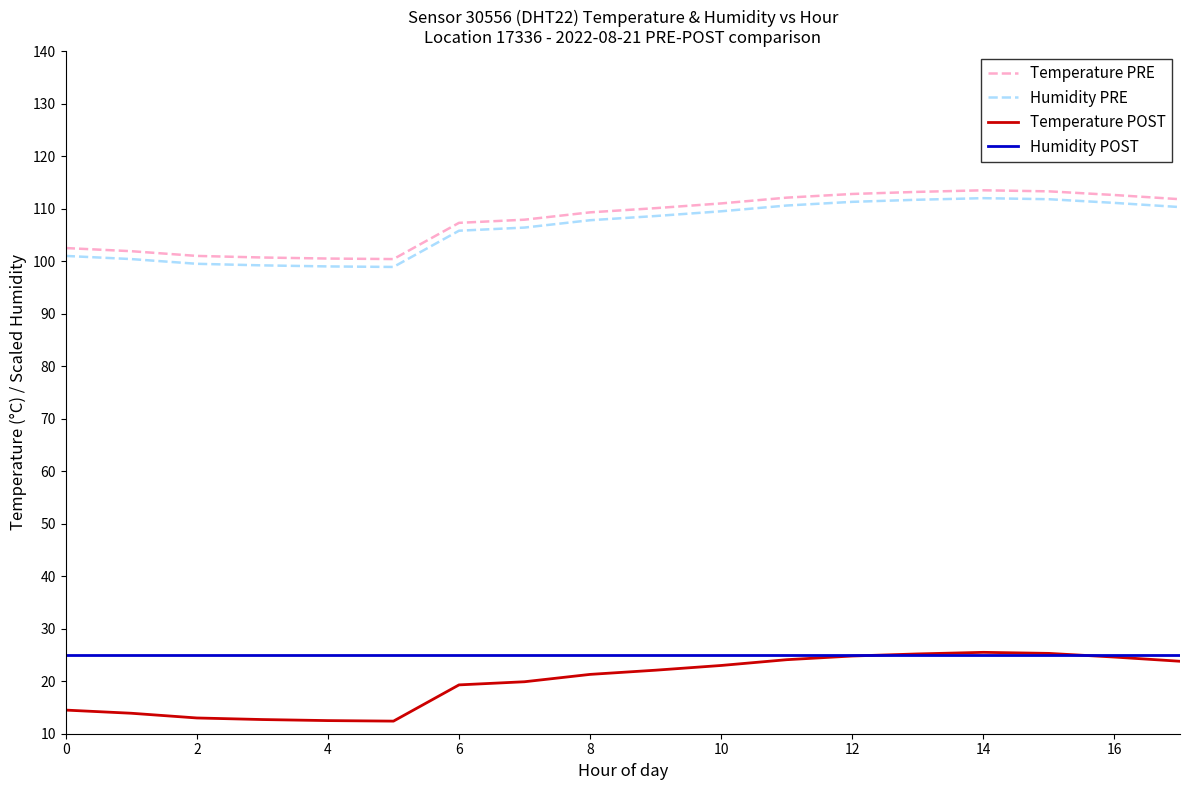

What is the minimum value for Temperature PRE?

100.4